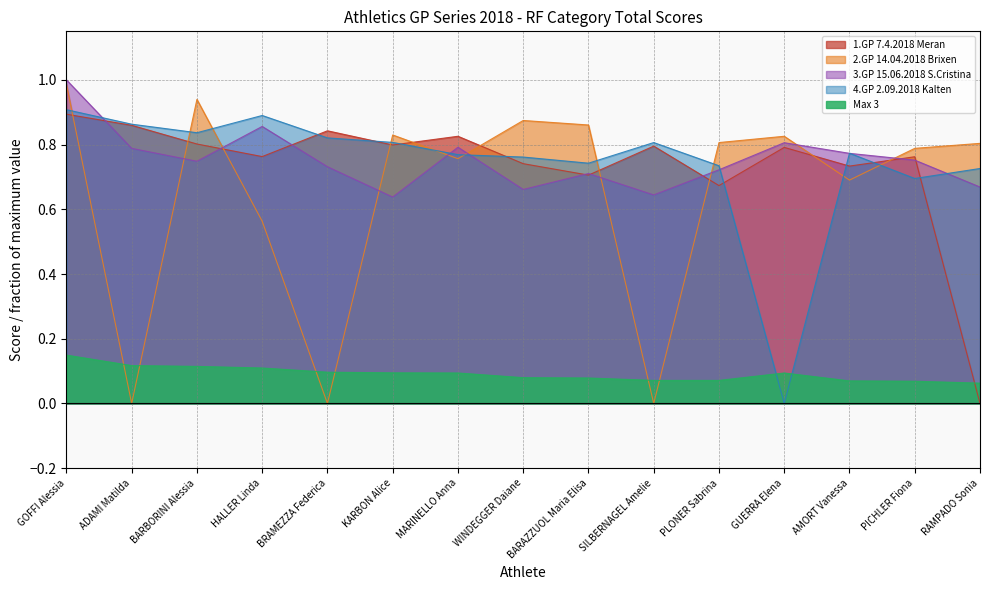

Which category has the lowest value in the 4.GP 2.09.2018 Kalten series?

GUERRA Elena